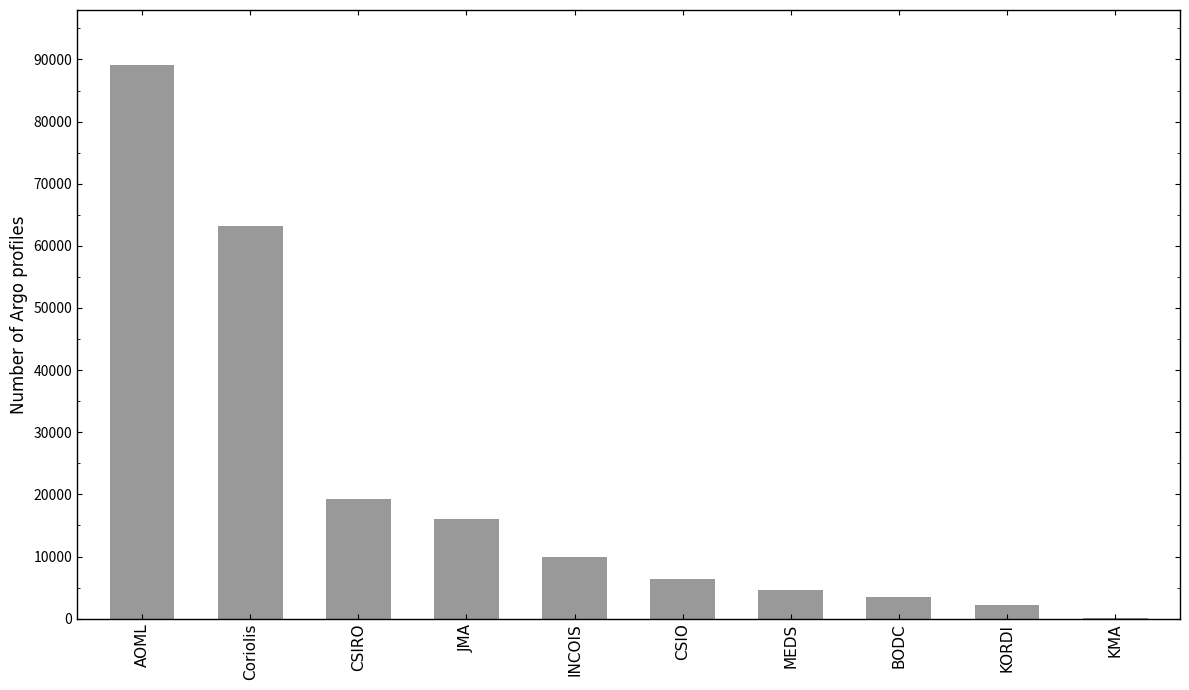

At which label is the value closest to 44576?

Coriolis